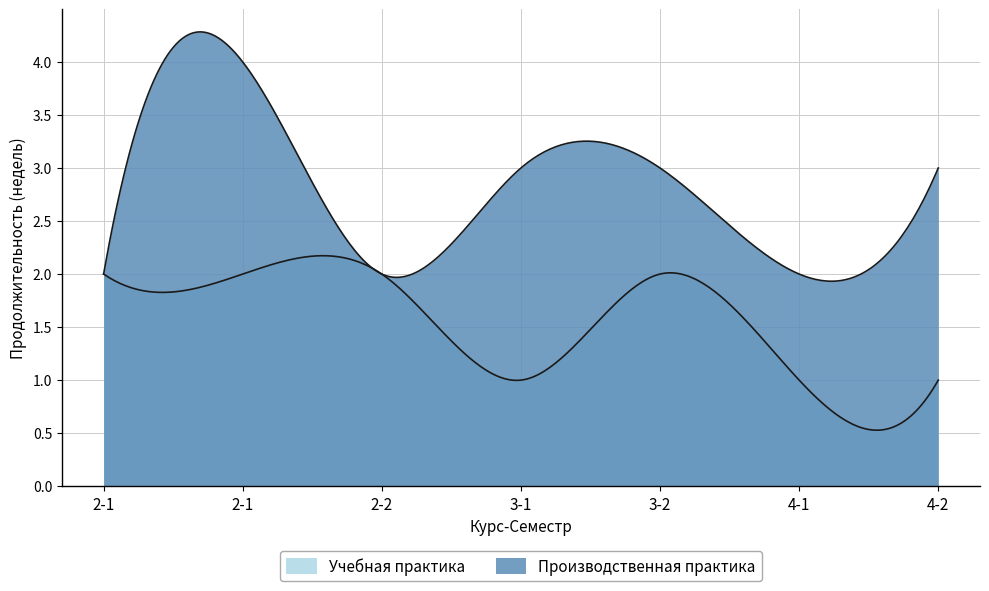

Which has a higher value, 2-1 or 2-1?

2-1